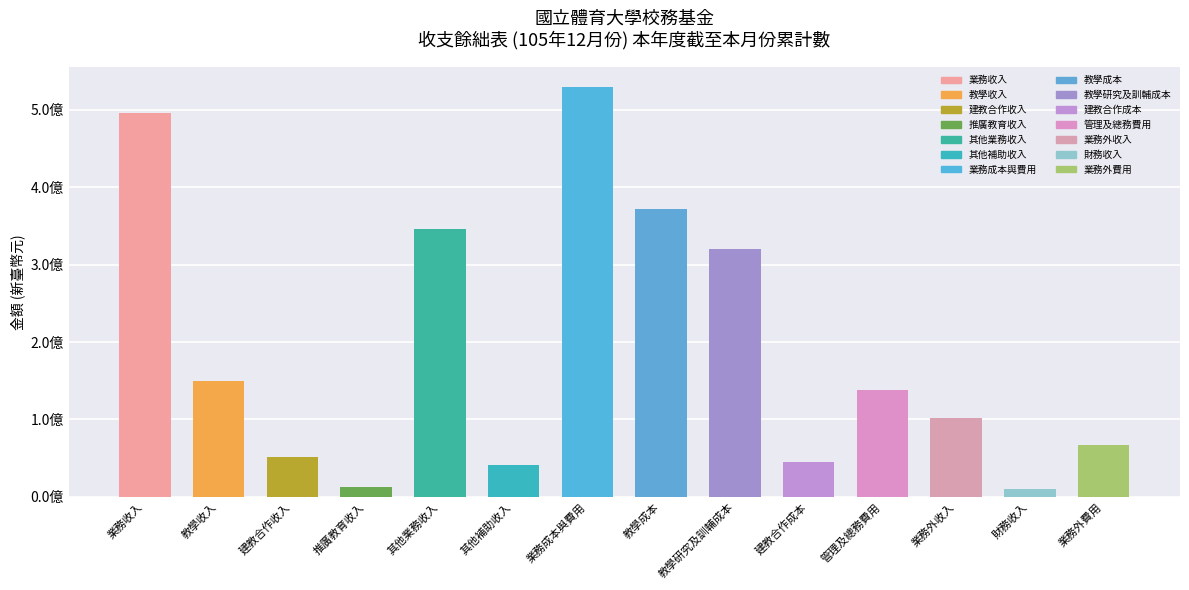

What is the change in value from 教學收入 to 建教合作收入?

-97555639